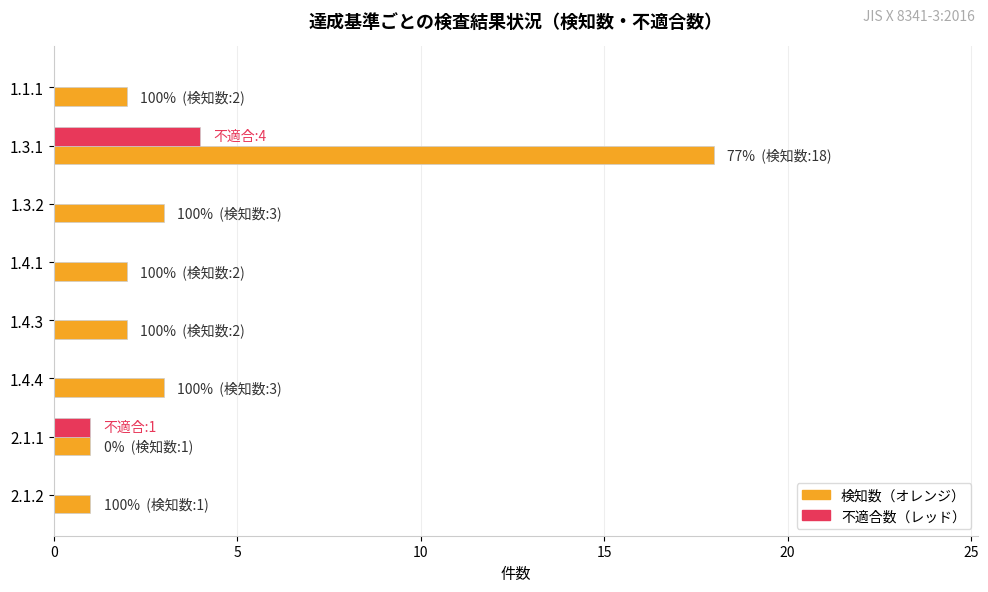

At which category is the sum across all series the highest?

1.3.1